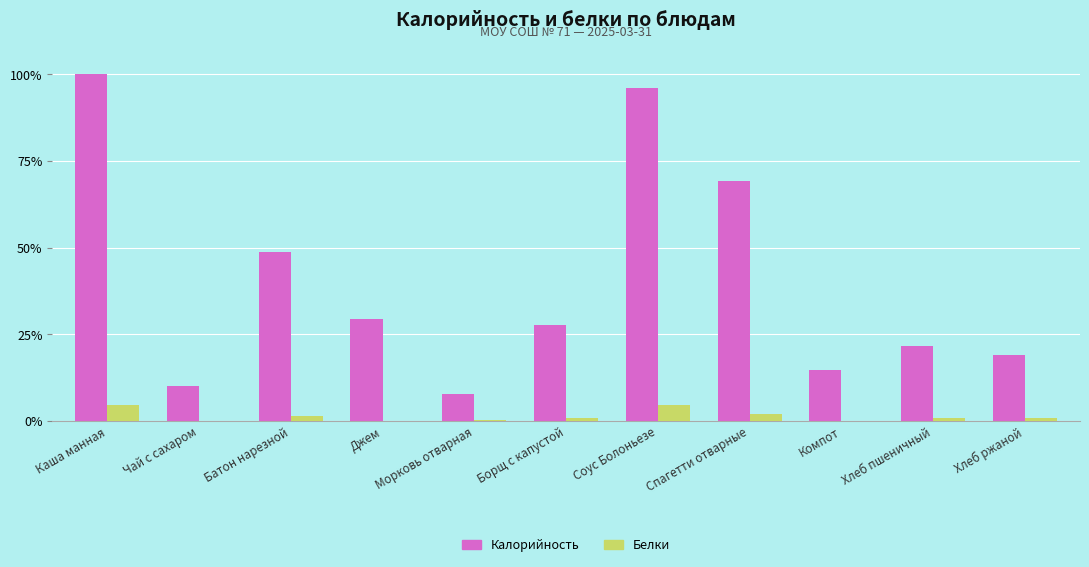

True or false: Калорийность has a value of 29.5 at Джем.

True